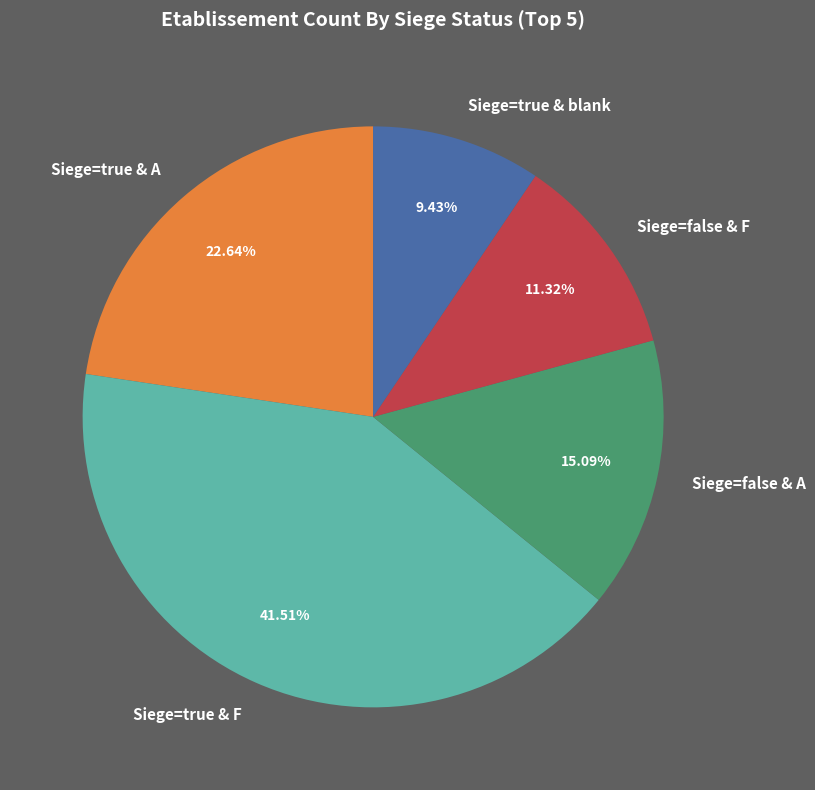

Is the sum of Siege=false & F and Siege=true & A greater than half?

No